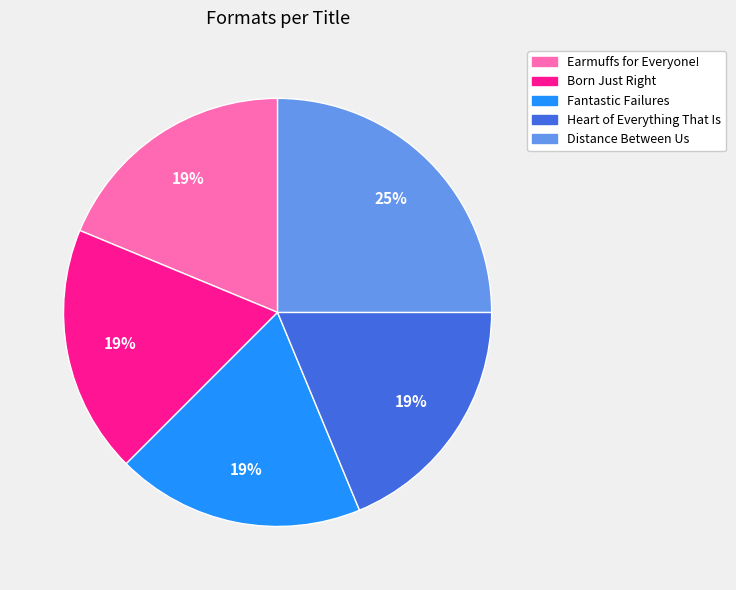

Is it true that Heart of Everything That Is is 27% of the pie?

False